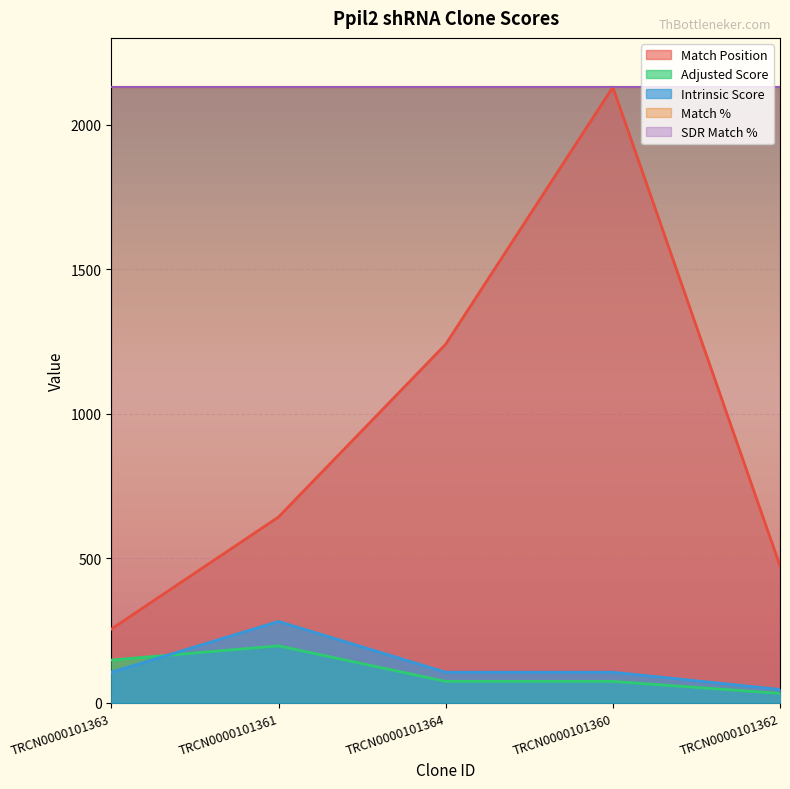

Which series has the largest total across all categories?

Match Position